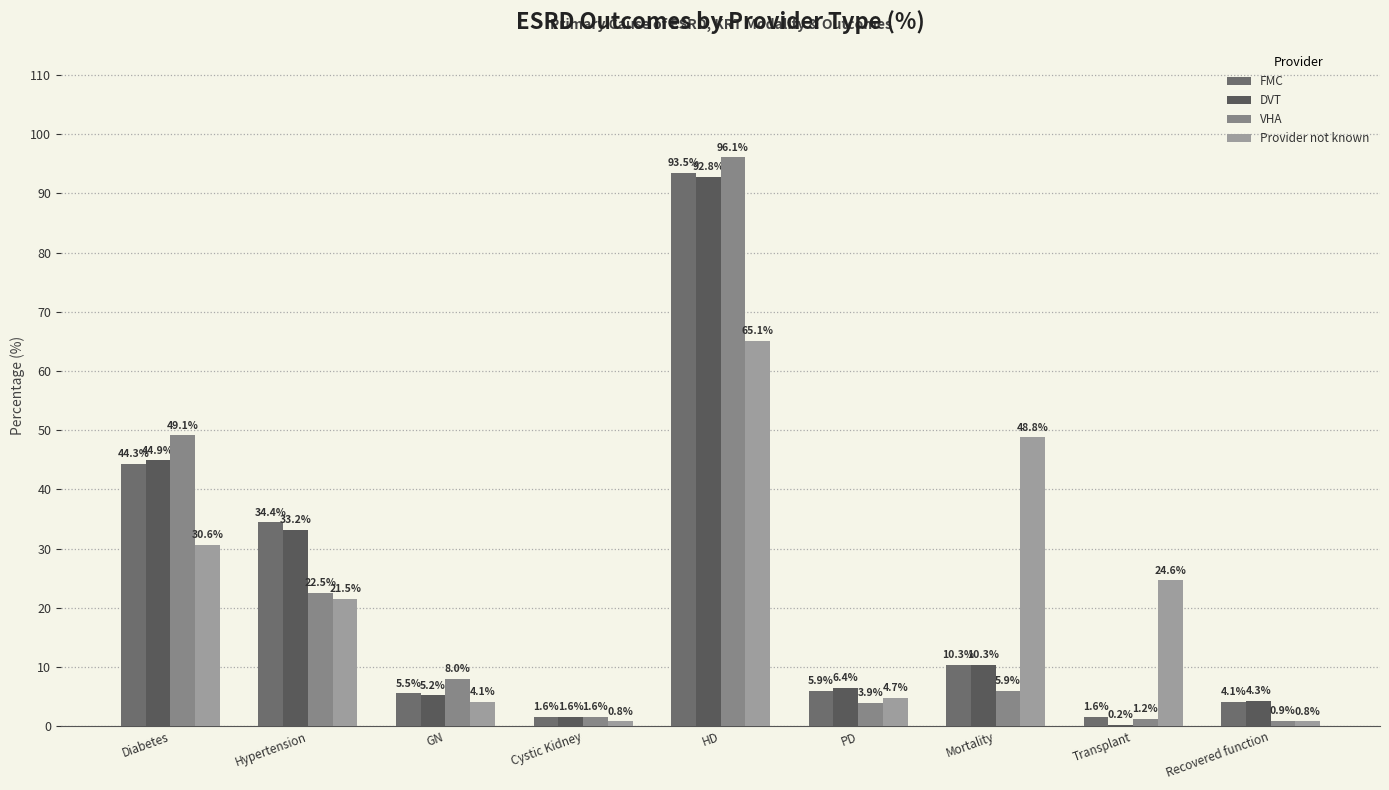

What is the lowest value of the VHA series?

0.9